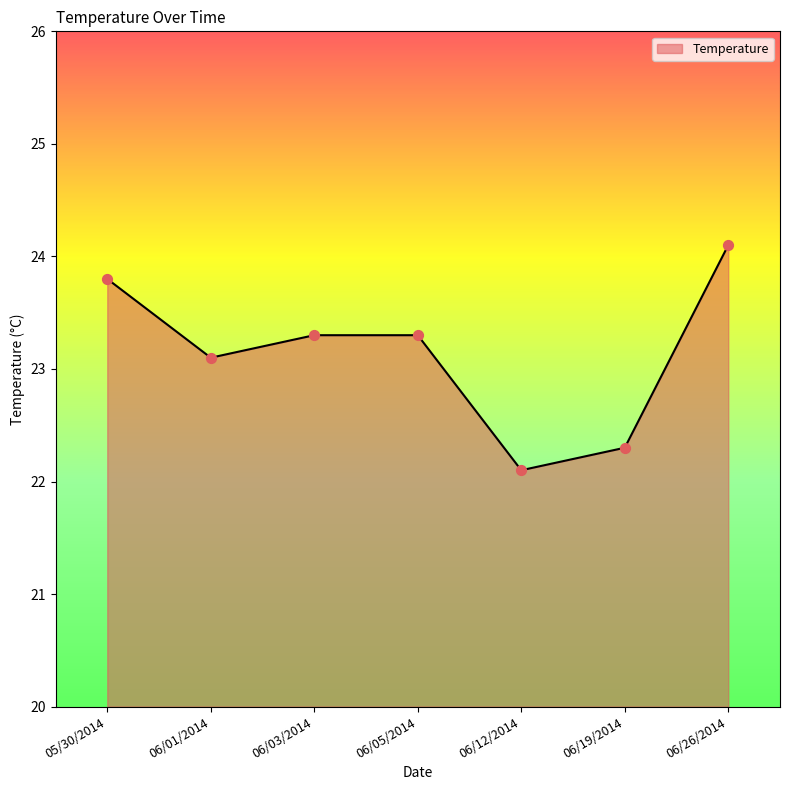

What is the change in value from 06/01/2014 to 06/05/2014?

+0.2